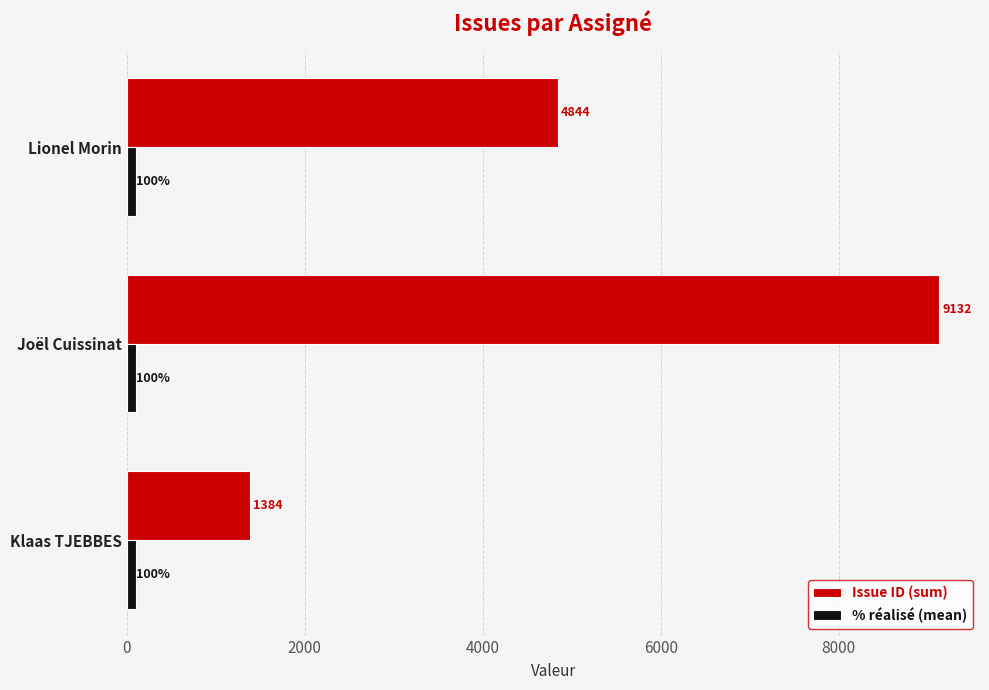

At which category is the sum across all series the highest?

Joël Cuissinat